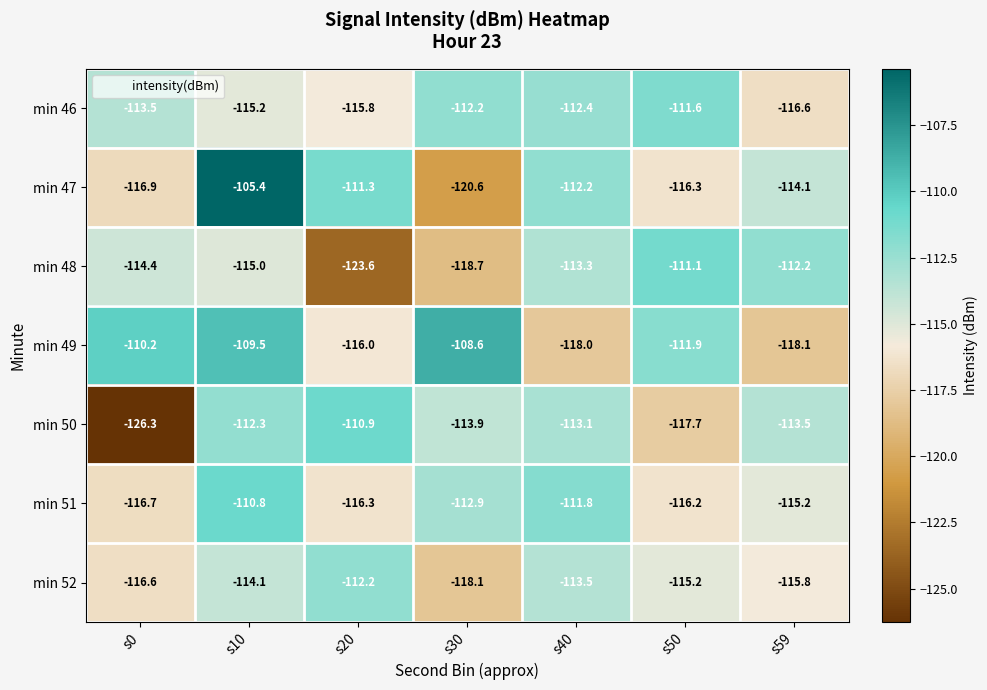

How many data points does each series have?

7